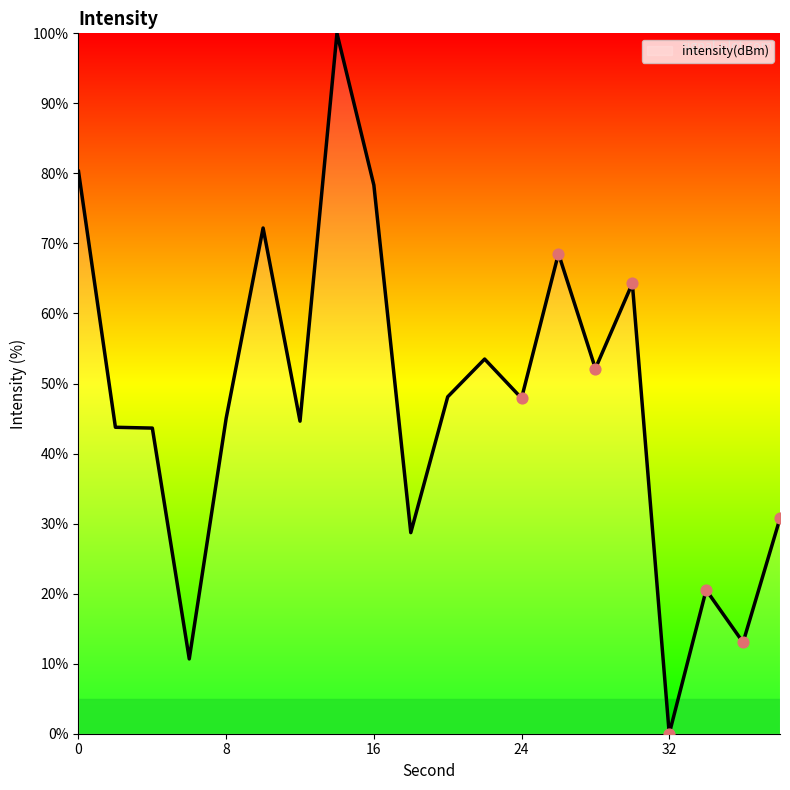

What is the maximum value shown in the chart?

100.0